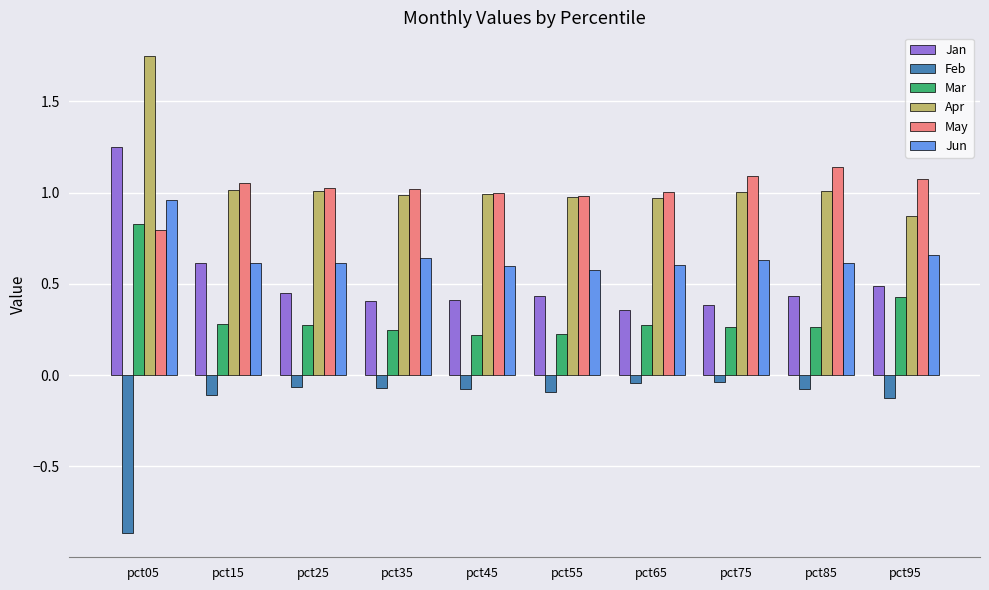

At which category is the sum across all series the highest?

pct05